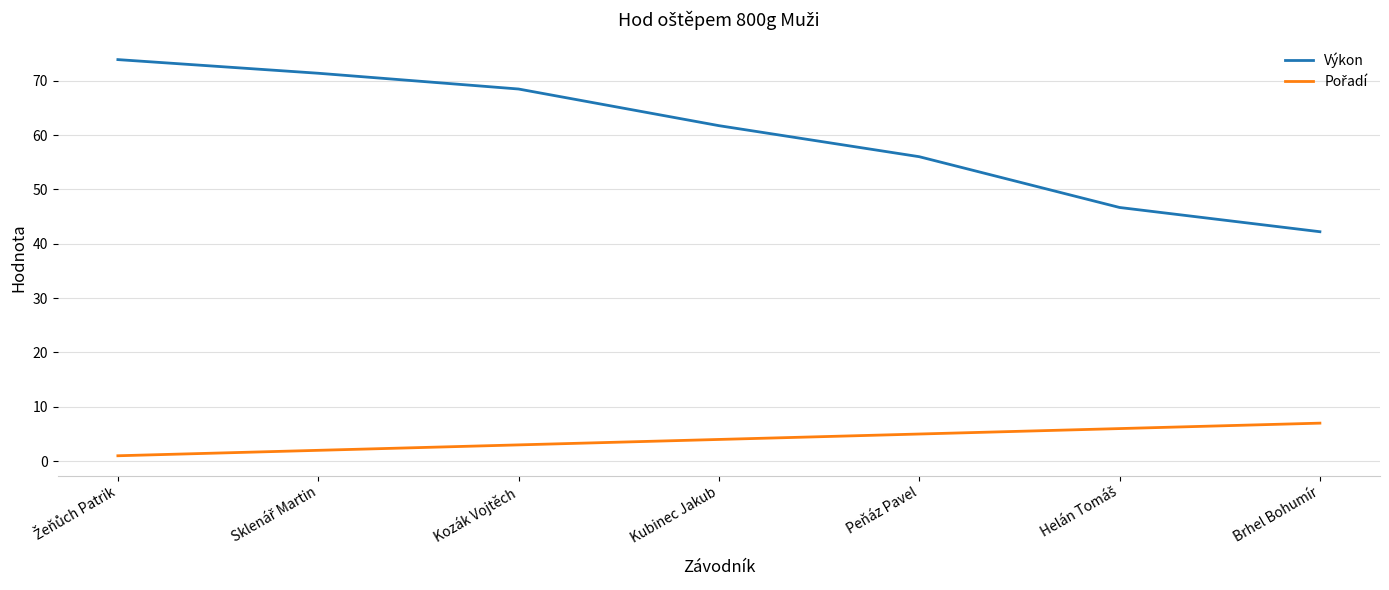

True or false: Výkon has a value of 92.6 at Kozák Vojtěch.

False